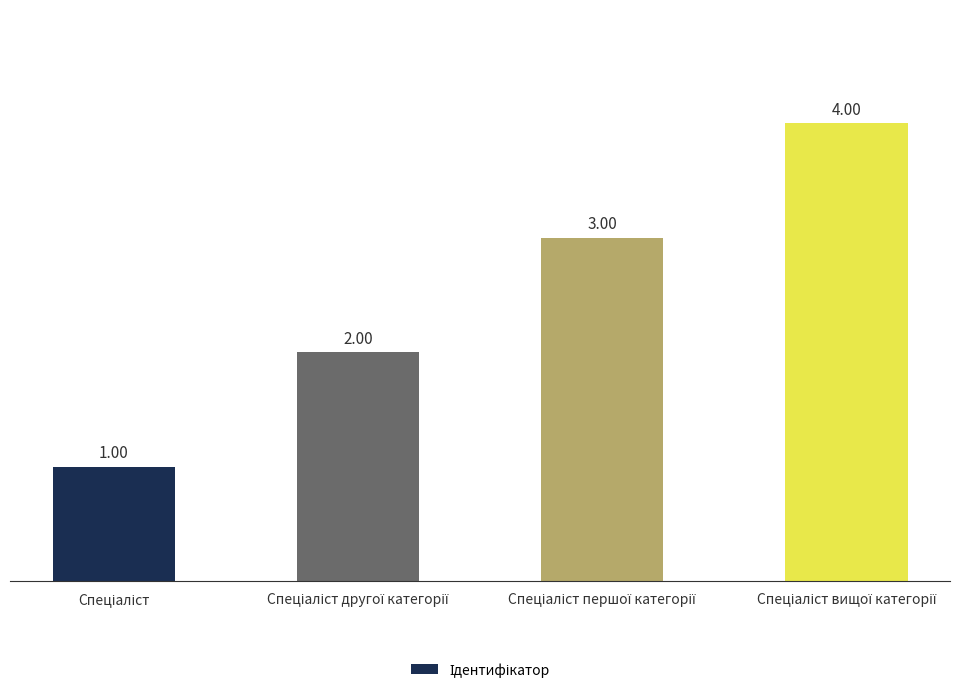

What is the difference between the maximum and minimum values?

3